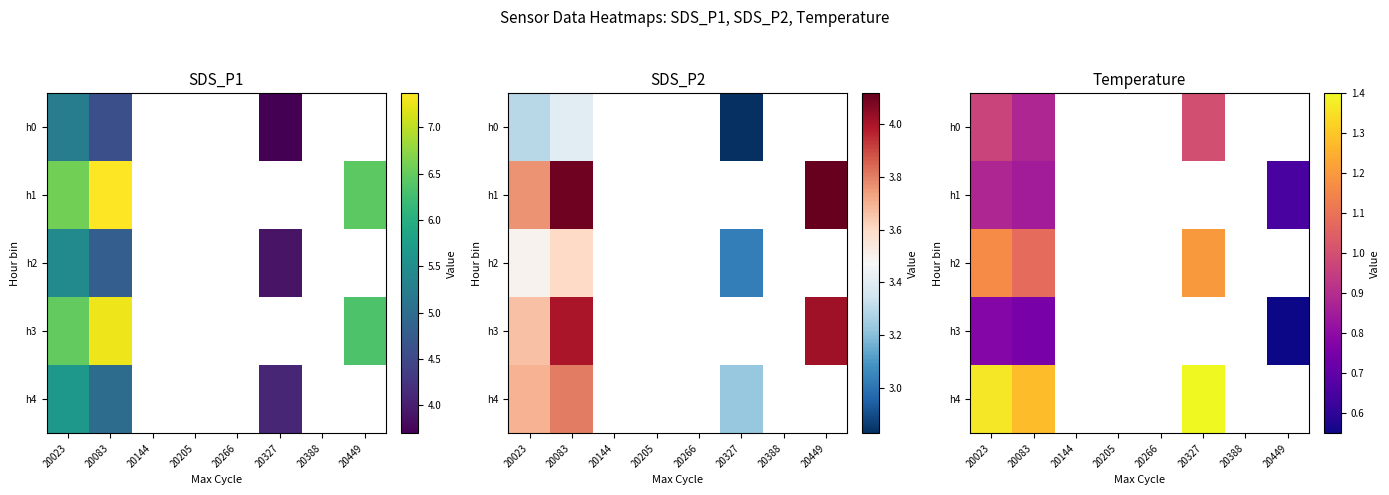

Which has a higher value, 20205 or 20388?

20388